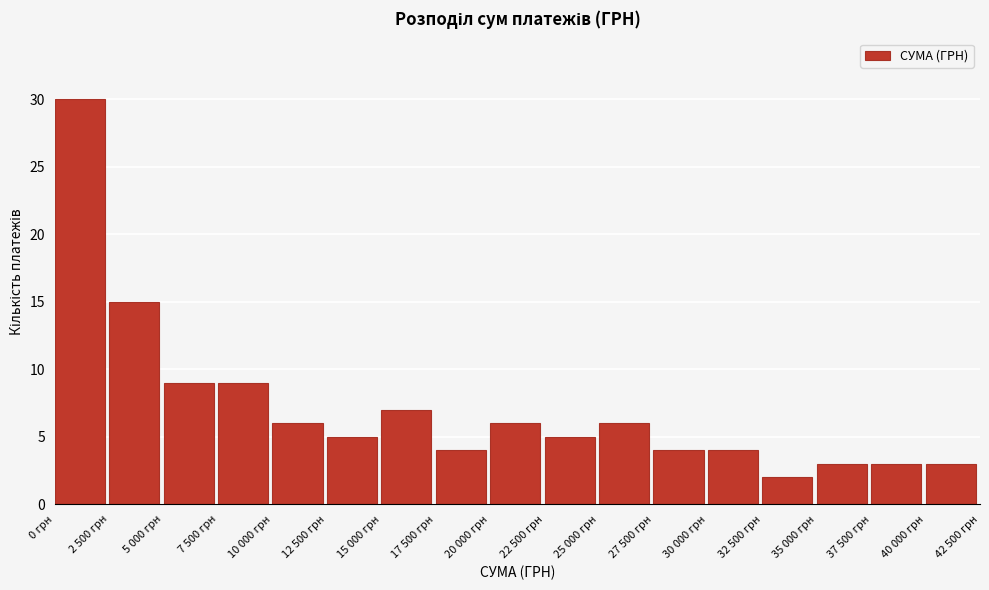

Reading left to right, transcribe all the data shown in this chart.

0 грн=30	2 500 грн=15	5 000 грн=9	7 500 грн=9	10 000 грн=6	12 500 грн=5	15 000 грн=7	17 500 грн=4	20 000 грн=6	22 500 грн=5	25 000 грн=6	27 500 грн=4	30 000 грн=4	32 500 грн=2	35 000 грн=3	37 500 грн=3	40 000 грн=3